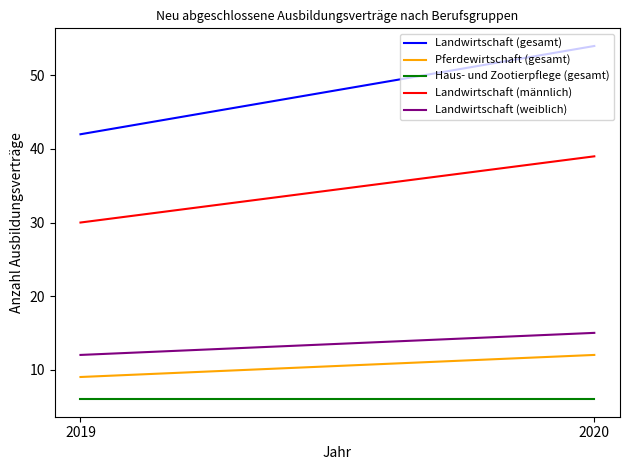

Count the Pferdewirtschaft (gesamt) values in the range 9 to 12.

2